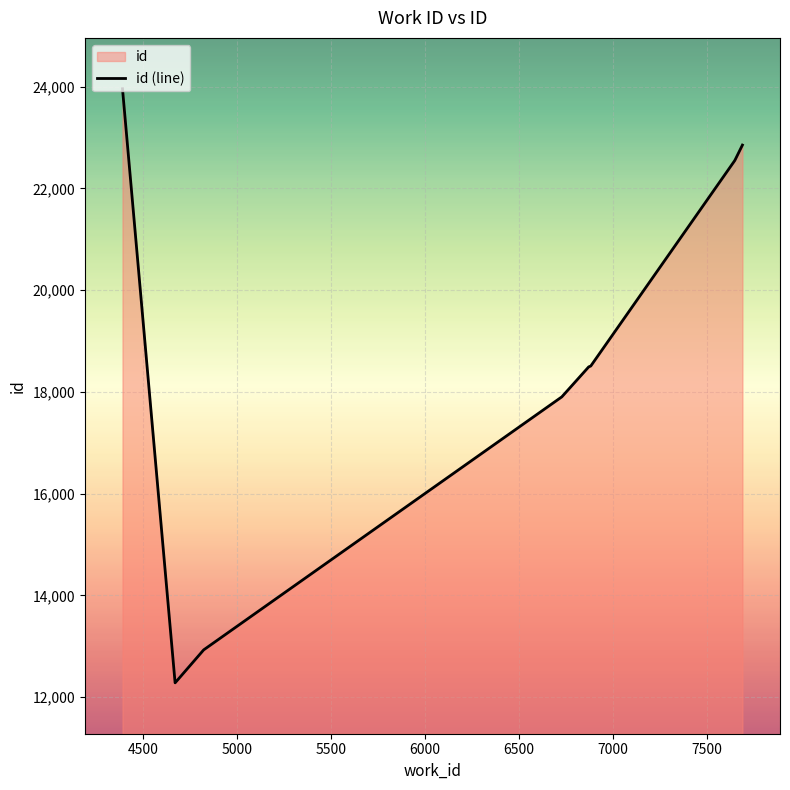

Reading right to left, list all the values displayed in this chart.

22851	22552	22551	18508	18494	18491	17902	12928	12280	23958